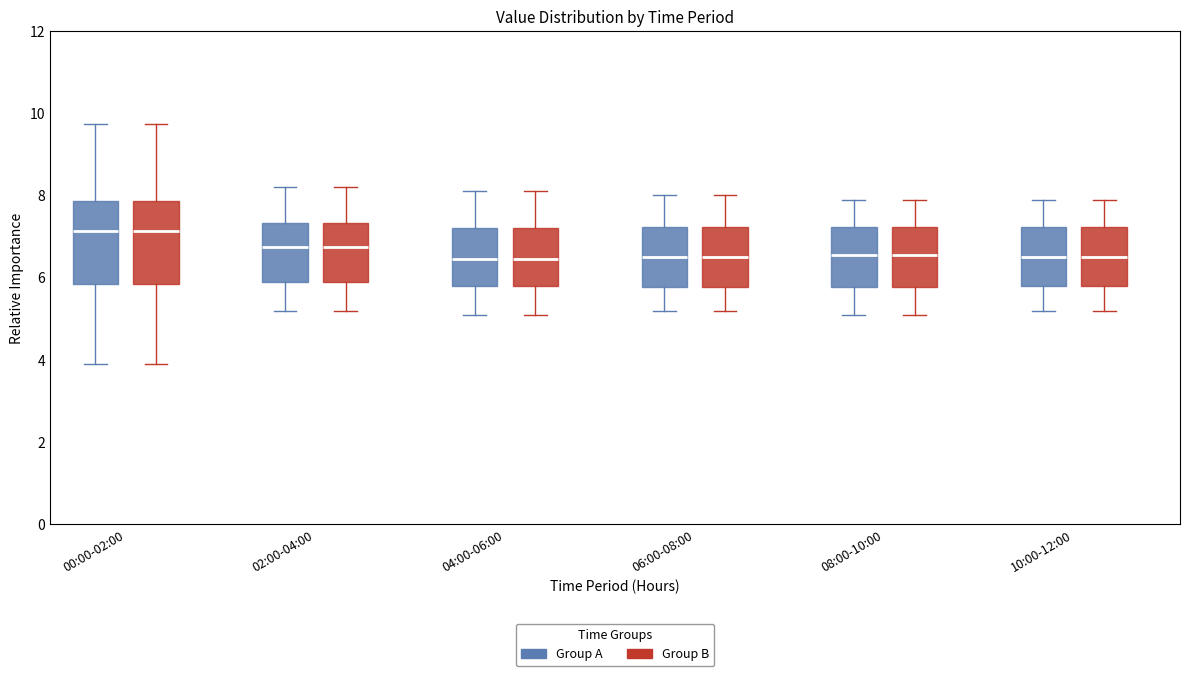

Reading left to right, read every box against the y-axis: the position of its median line, the range the box covers, and the ends of its whiskers. The values are not printed on the chart, so give them approximately, as read against the axis.

00:00-02:00 (Group A): median 7.2, box 5.8 to 7.8, whiskers 4.0 to 9.8
00:00-02:00 (Group B): median 7.2, box 5.8 to 7.8, whiskers 4.0 to 9.8
02:00-04:00 (Group A): median 6.8, box 6.0 to 7.4, whiskers 5.2 to 8.2
02:00-04:00 (Group B): median 6.8, box 6.0 to 7.4, whiskers 5.2 to 8.2
04:00-06:00 (Group A): median 6.4, box 5.8 to 7.2, whiskers 5.2 to 8.2
04:00-06:00 (Group B): median 6.4, box 5.8 to 7.2, whiskers 5.2 to 8.2
06:00-08:00 (Group A): median 6.6, box 5.8 to 7.2, whiskers 5.2 to 8.0
06:00-08:00 (Group B): median 6.6, box 5.8 to 7.2, whiskers 5.2 to 8.0
08:00-10:00 (Group A): median 6.6, box 5.8 to 7.2, whiskers 5.2 to 8.0
08:00-10:00 (Group B): median 6.6, box 5.8 to 7.2, whiskers 5.2 to 8.0
10:00-12:00 (Group A): median 6.6, box 5.8 to 7.2, whiskers 5.2 to 8.0
10:00-12:00 (Group B): median 6.6, box 5.8 to 7.2, whiskers 5.2 to 8.0